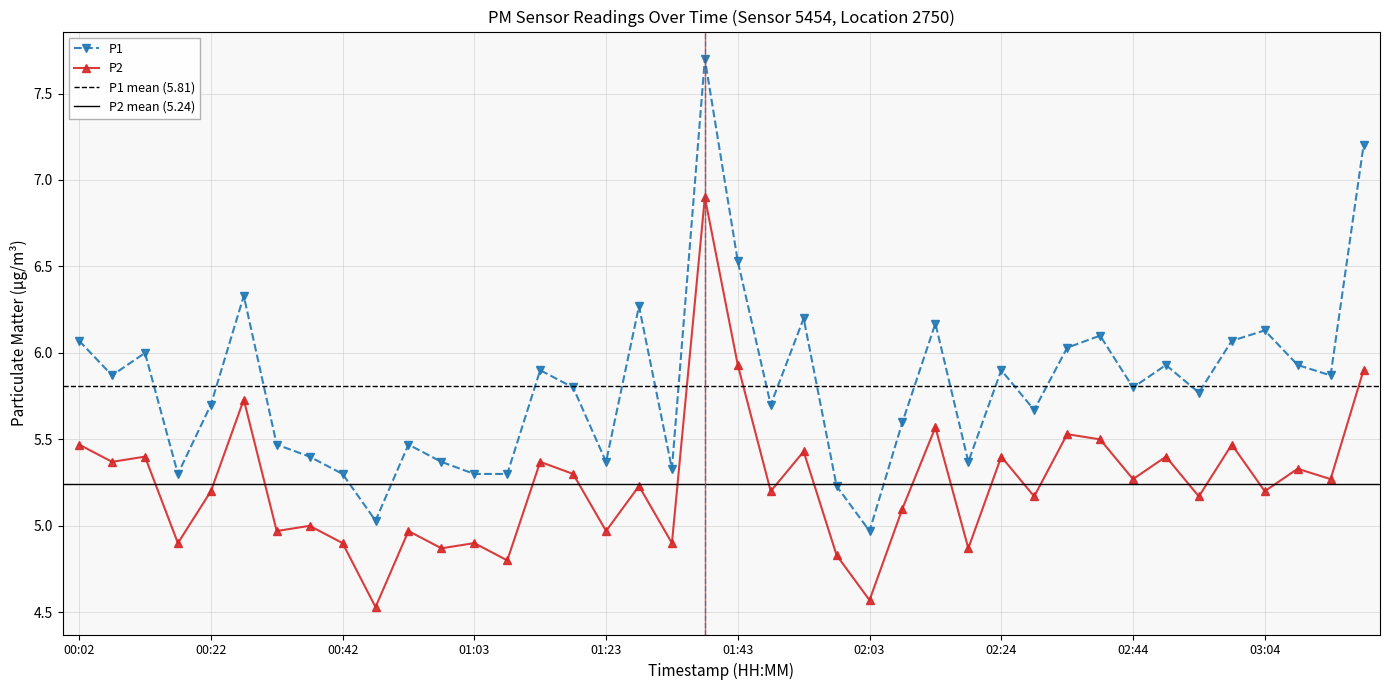

The P2 series shows 5.6 at 02:14. True or false?

True